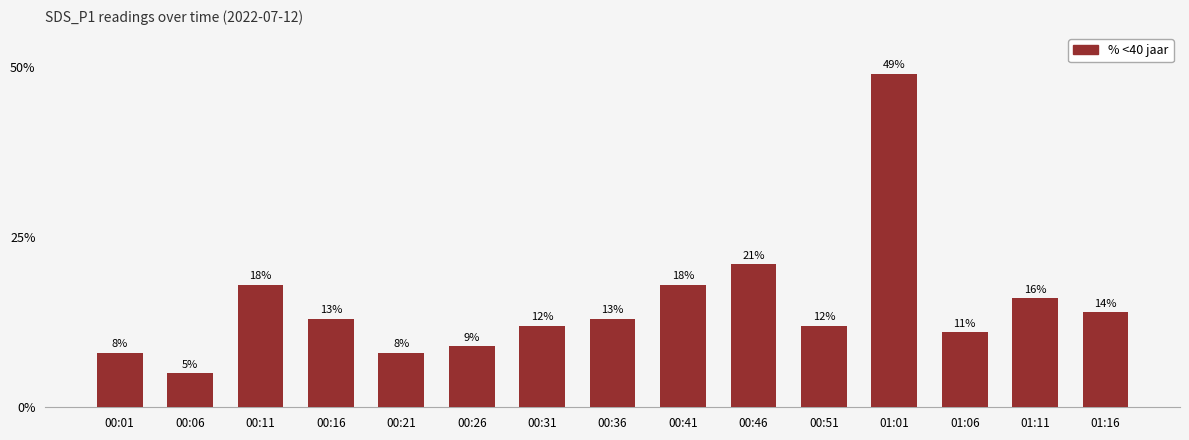

Reading right to left, extract all data points from this chart.

01:16=14	01:11=16	01:06=11	01:01=49	00:51=12	00:46=21	00:41=18	00:36=13	00:31=12	00:26=9	00:21=8	00:16=13	00:11=18	00:06=5	00:01=8